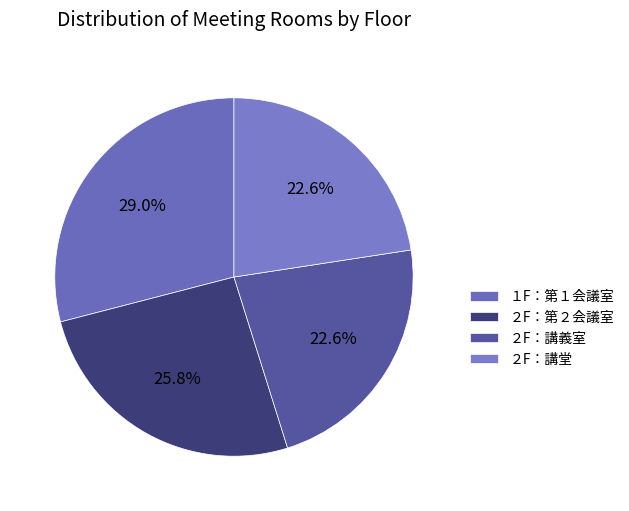

Which category has the biggest portion of the pie?

１F：第１会議室